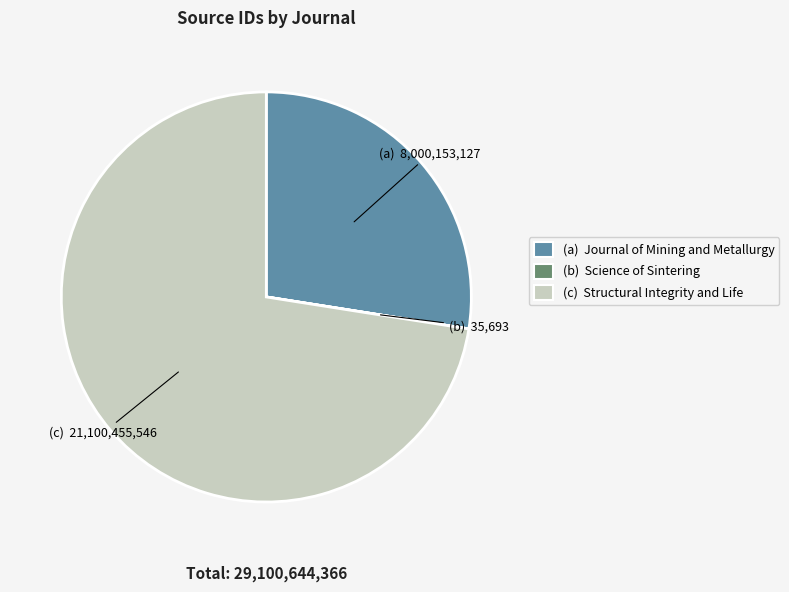

Is there a majority slice in this chart?

Yes